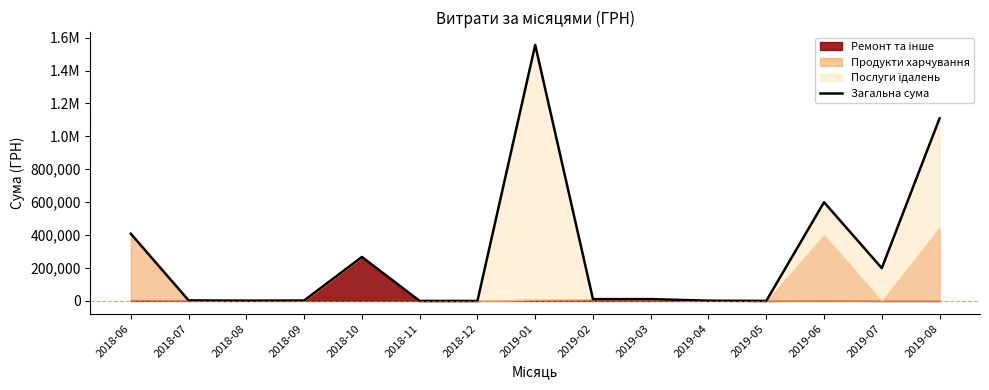

Does the chart have visible grid lines?

No